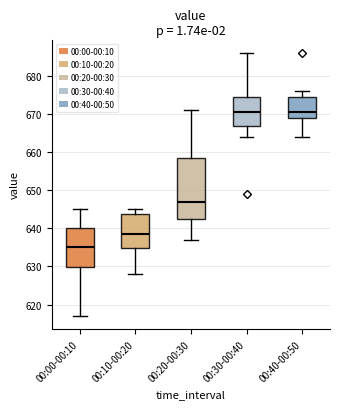

Which box's median line is the lowest?

00:00-00:10